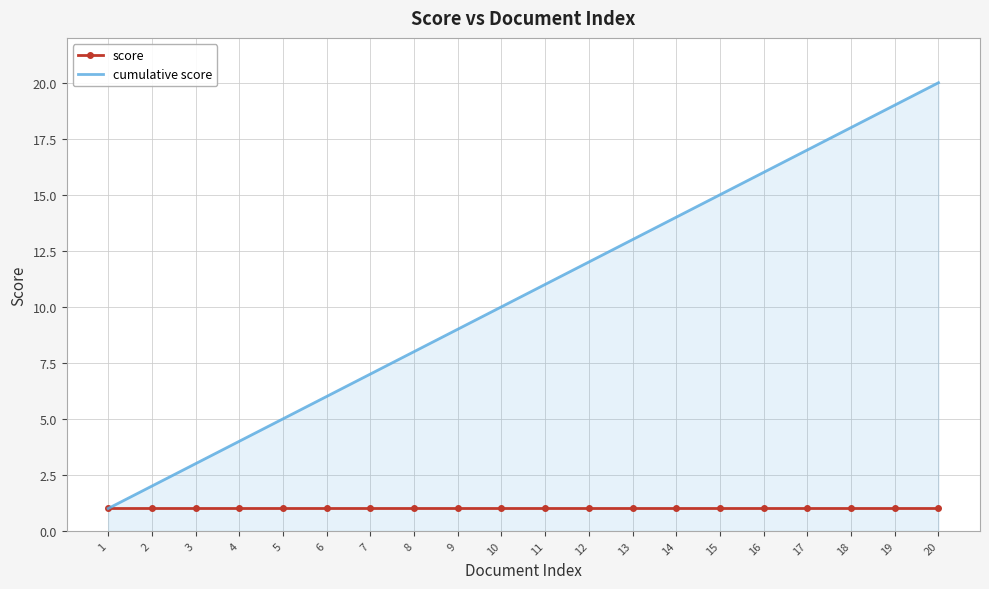

Reading right to left, transcribe all the data shown in this chart.

score: 1	1	1	1	1	1	1	1	1	1	1	1	1	1	1	1	1	1	1	1
cumulative score: 20	19	18	17	16	15	14	13	12	11	10	9	8	7	6	5	4	3	2	1